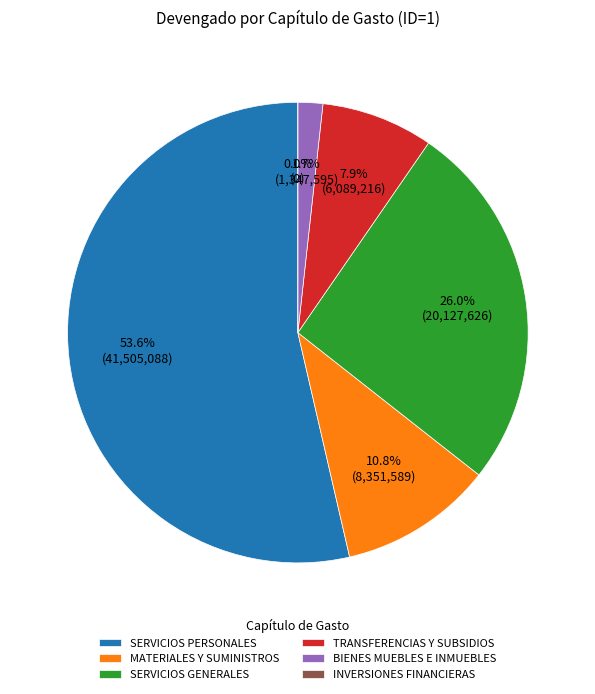

To the nearest percent, what is the difference between the MATERIALES Y SUMINISTROS and SERVICIOS PERSONALES slice percentages?

43%